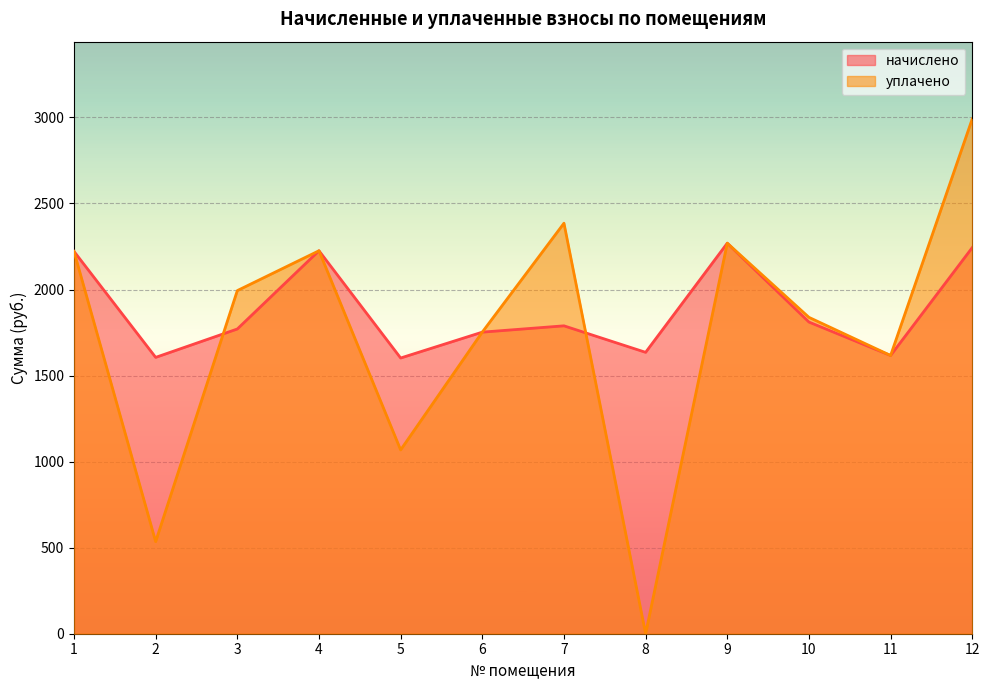

The начислено series shows 1616.7 at 11. True or false?

True